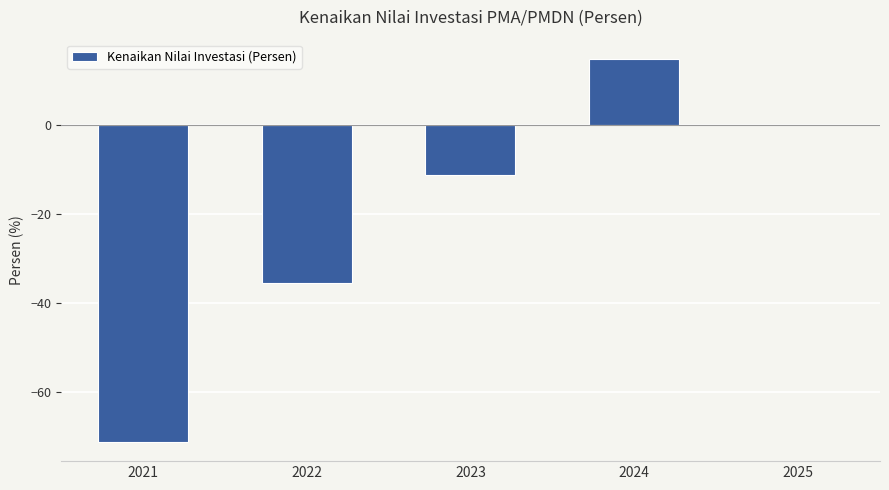

Which has a higher value, 2021 or 2023?

2023